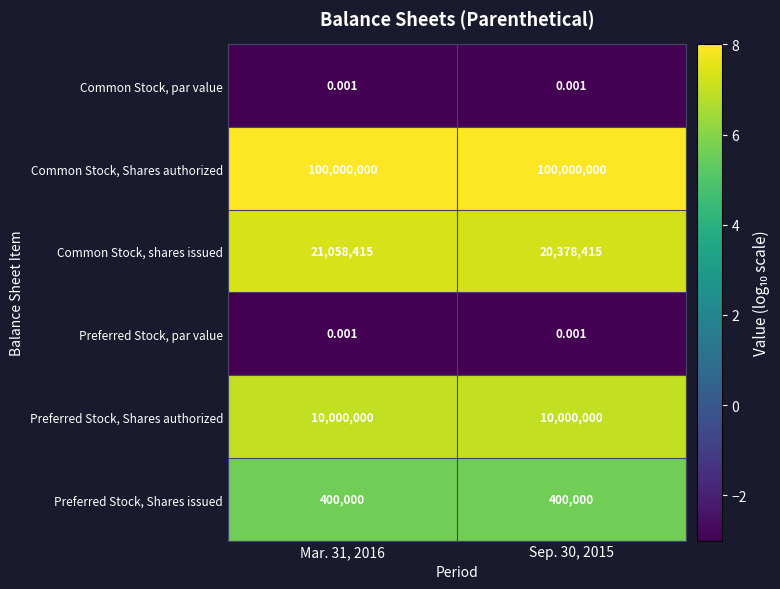

Between Mar. 31, 2016 and Sep. 30, 2015, which series saw the biggest shift?

Common Stock, shares issued